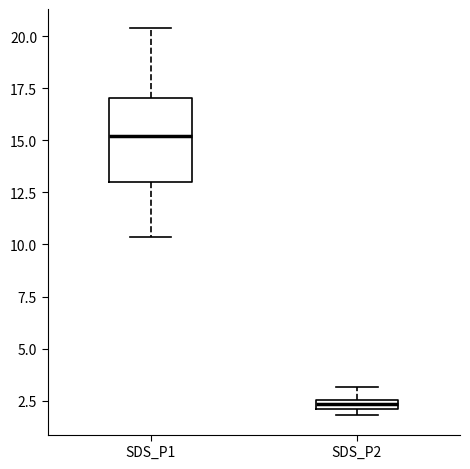

Which box has the lowest median line?

SDS_P2